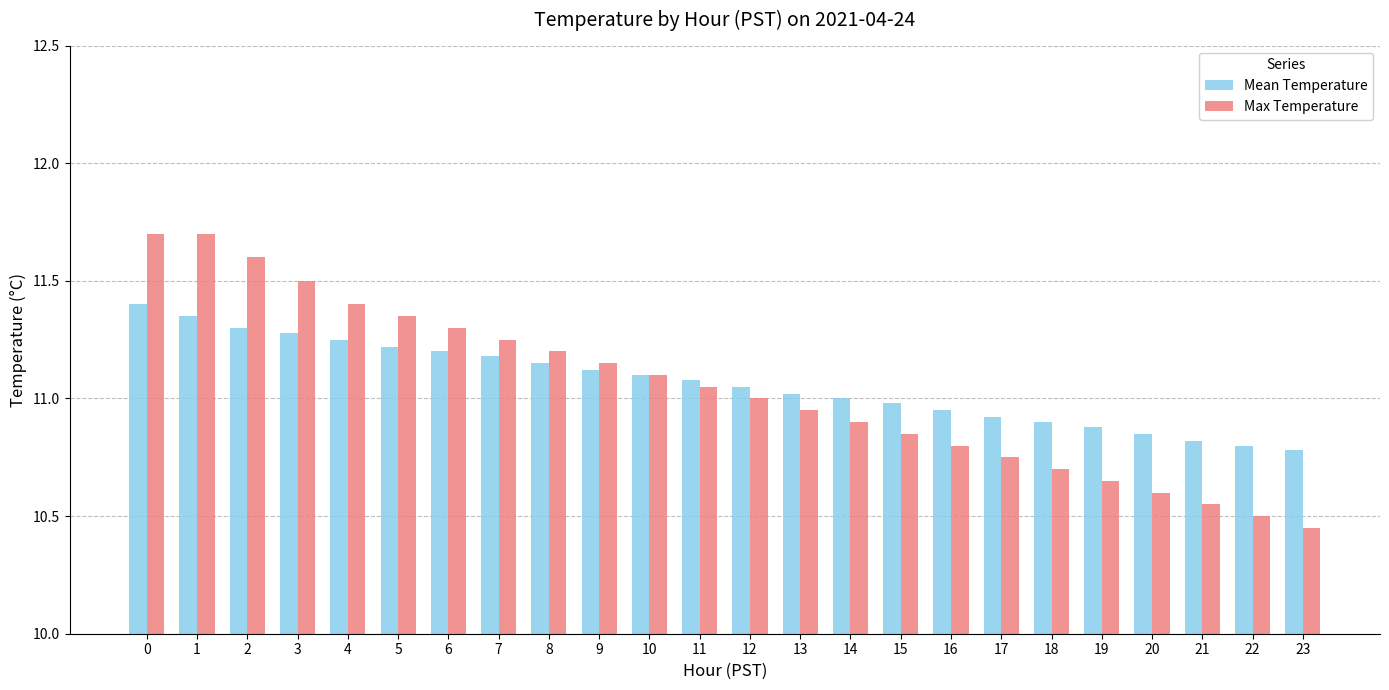

At which label is Max Temperature closest to 11?

12